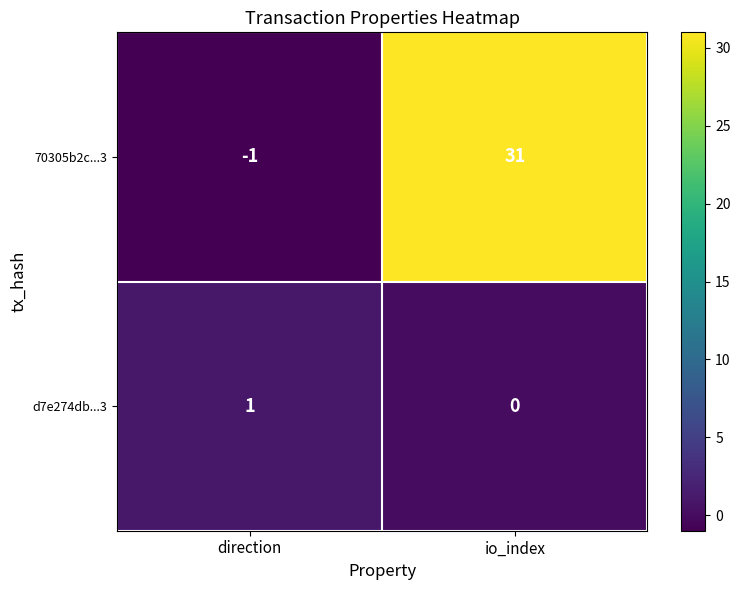

Is it true that d7e274db...3 equals -1 at io_index?

False